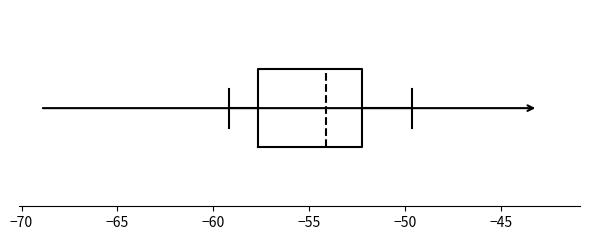

Where does the right whisker of the box end on the x-axis? The values are not printed on the chart, so give them approximately, as read against the axis.

-49.5